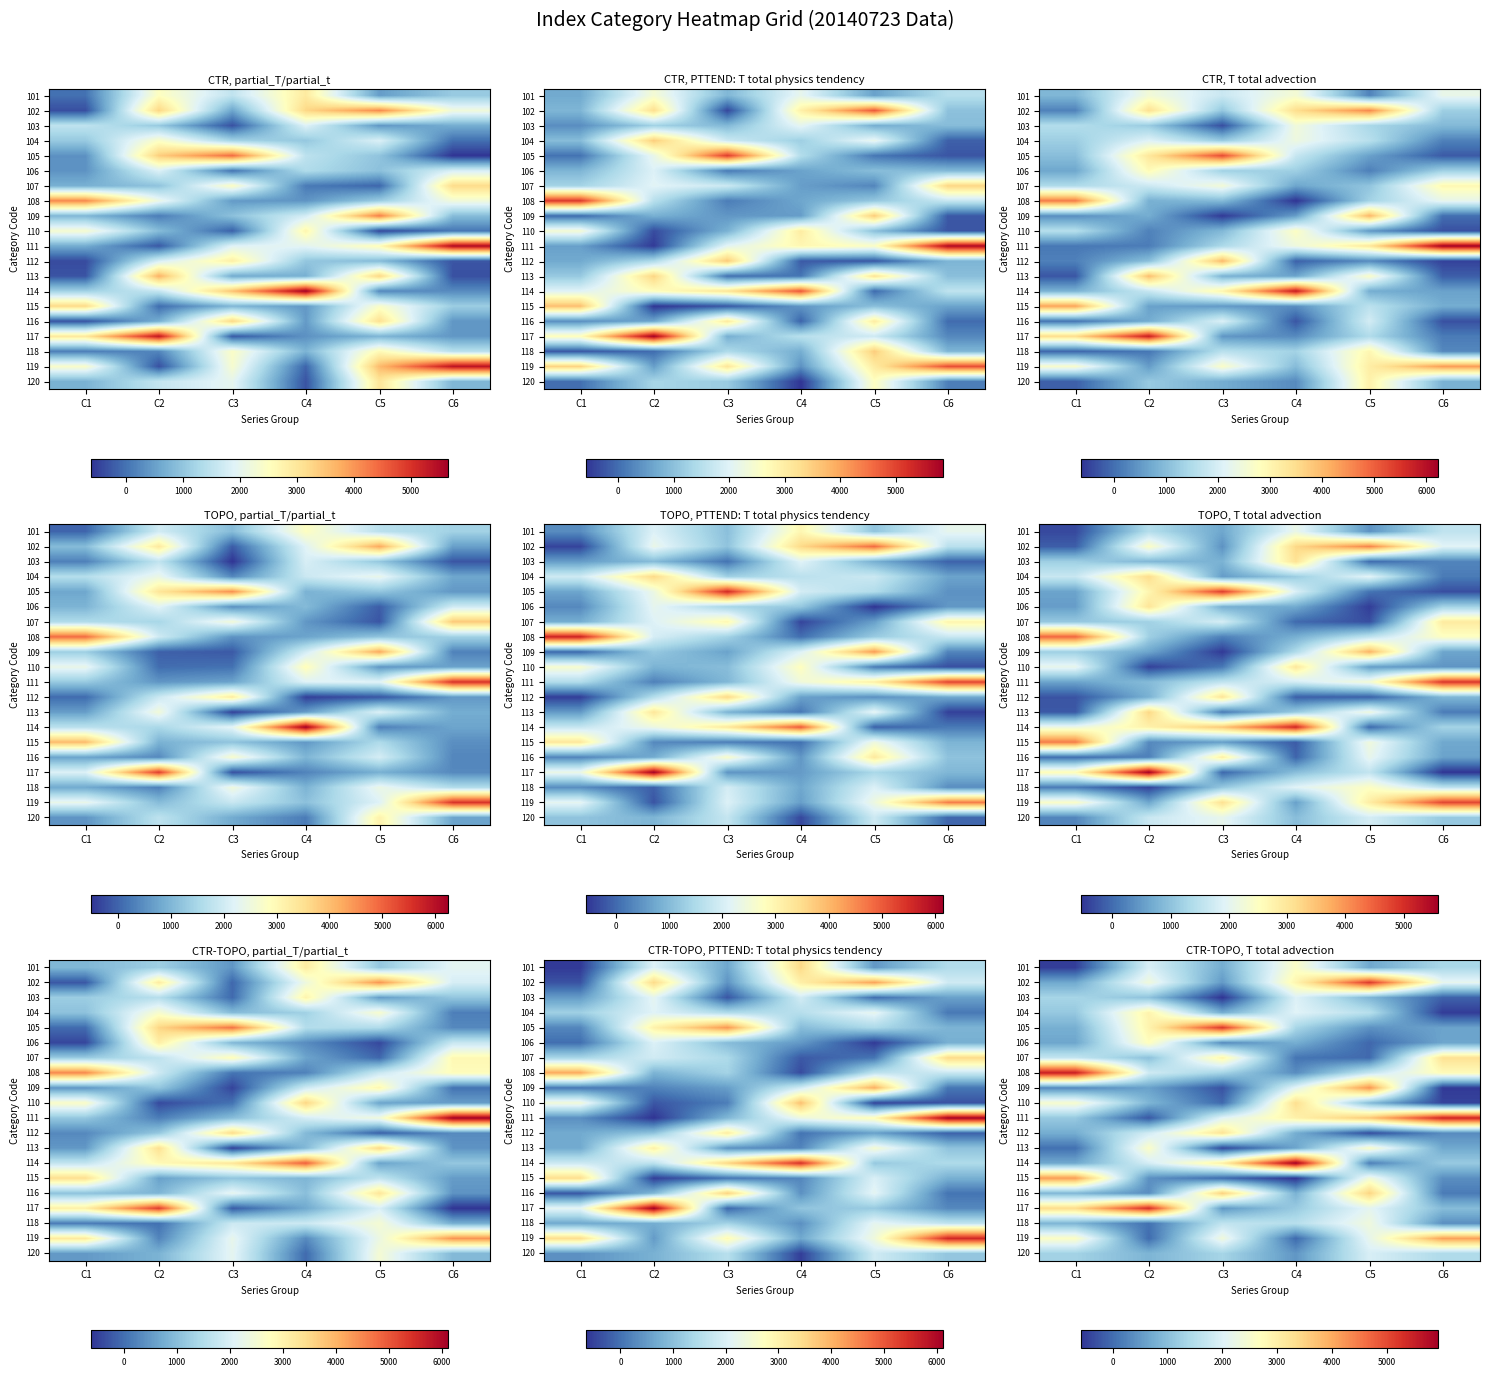

Where does the 101 series first go above 1381?

C2